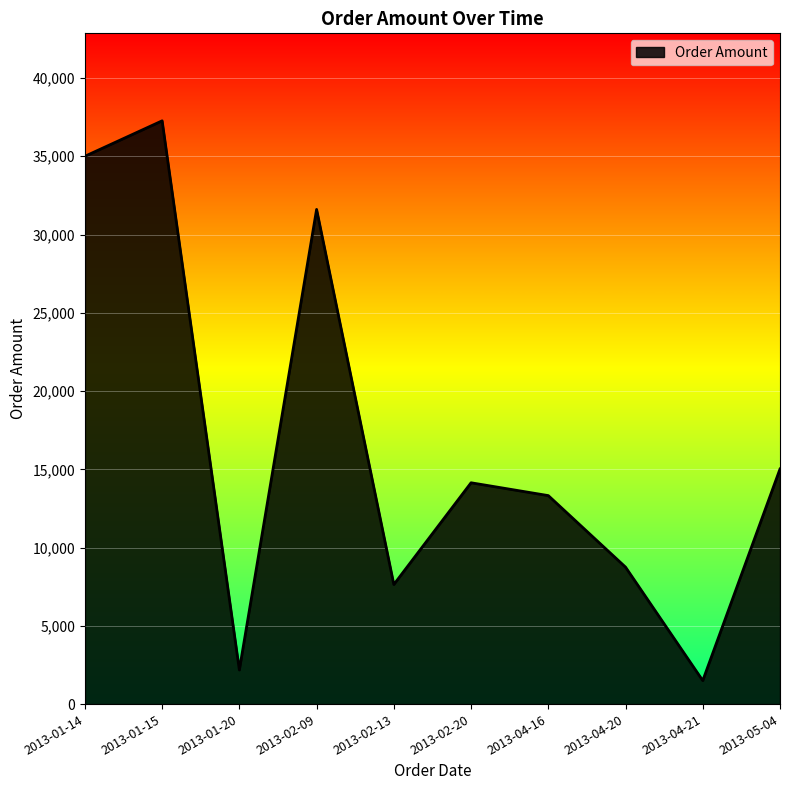

What is the change in value from 2013-04-20 to 2013-05-04?

+6270